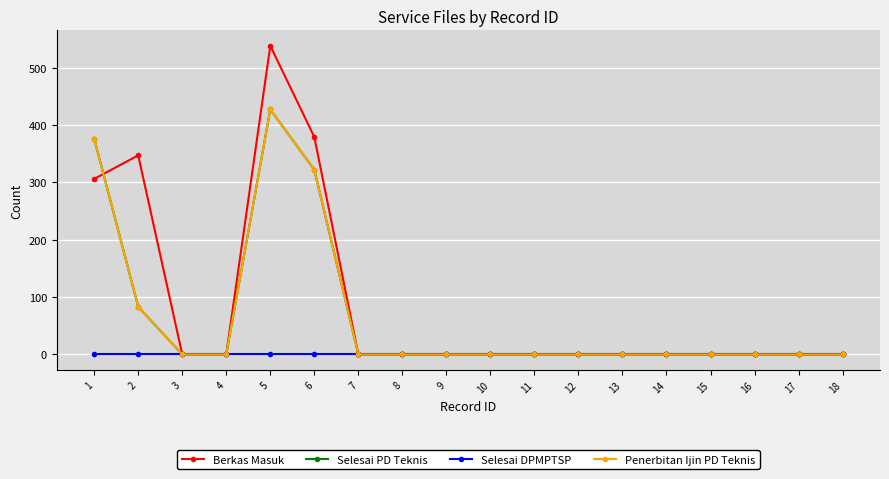

True or false: Selesai DPMPTSP and Penerbitan Ijin PD Teknis intersect in this chart.

False